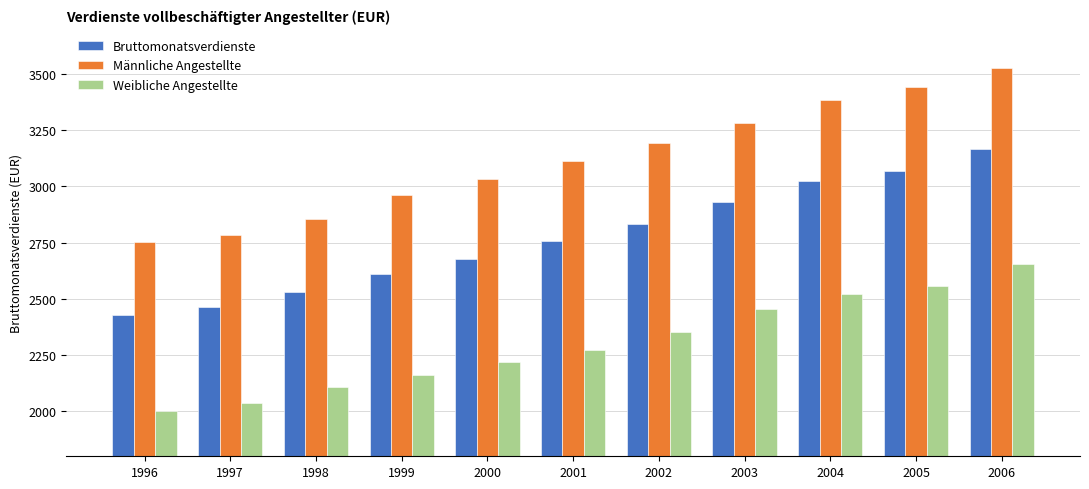

What is the difference between the maximum and minimum values in the Bruttomonatsverdienste series?

737